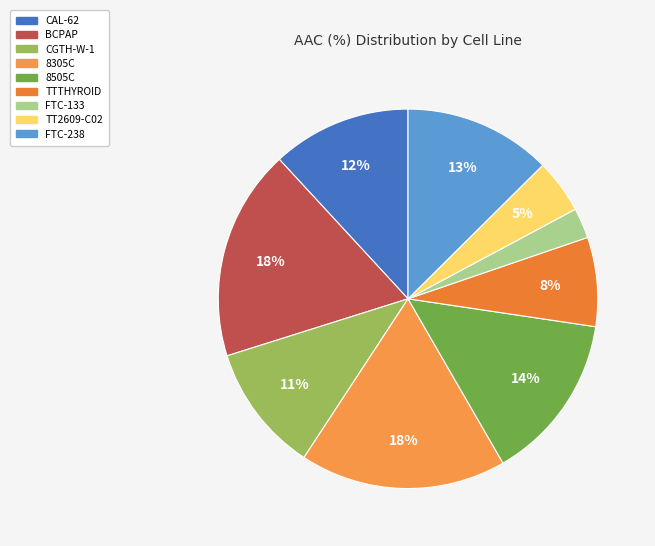

Which category has the biggest portion of the pie?

BCPAP